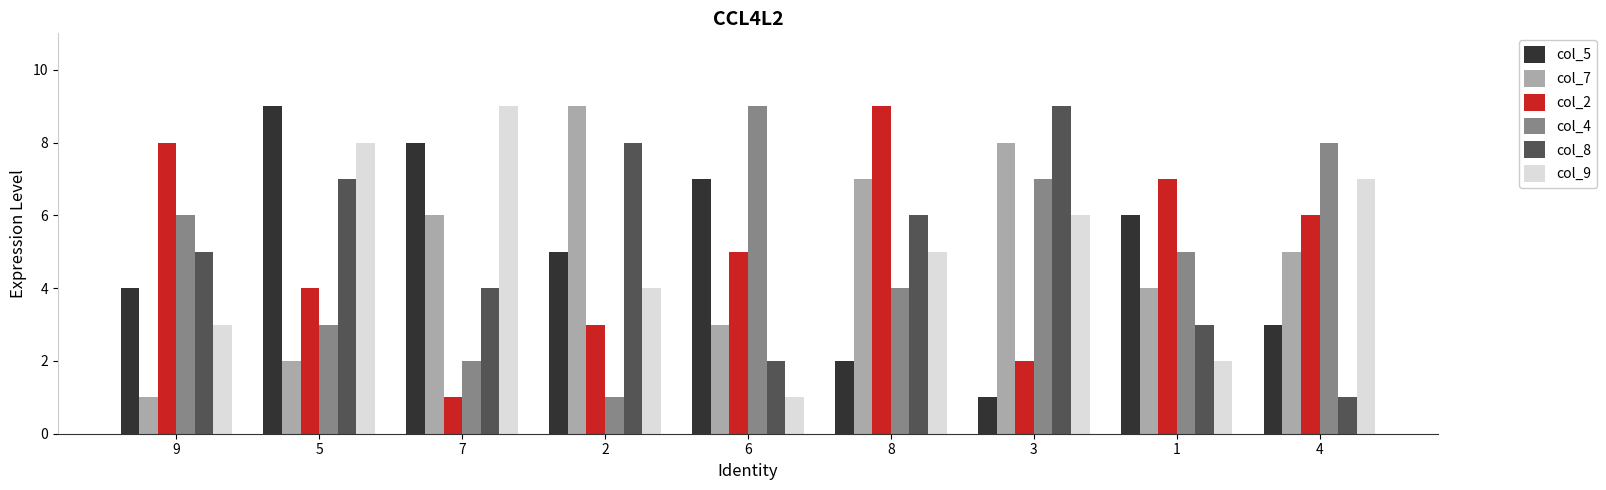

Where is col_4 nearest to the value 5?

1